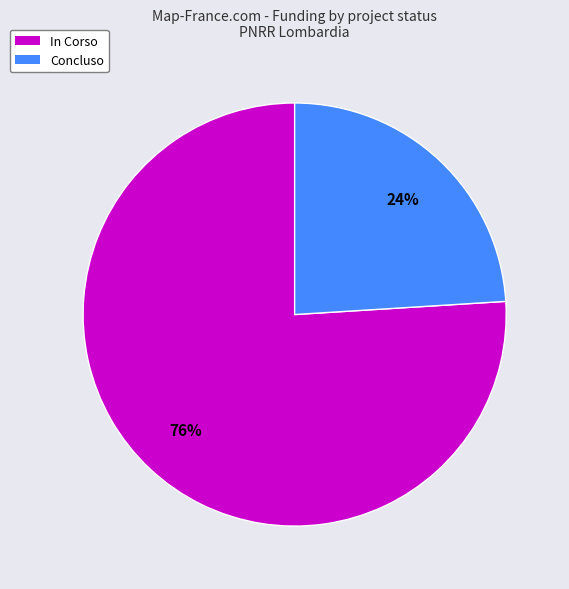

Does any single category account for the majority?

Yes